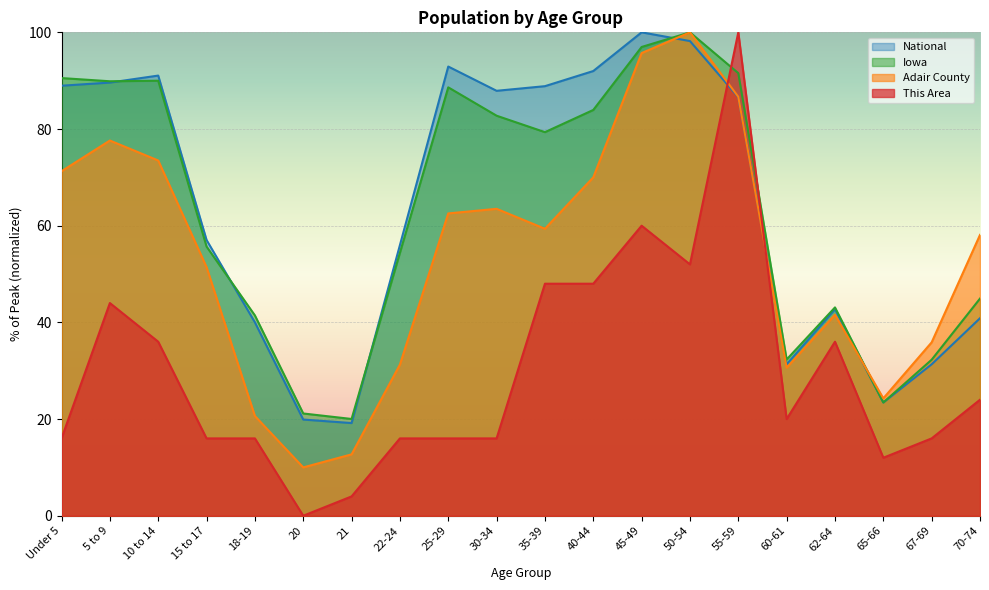

In National, how many points are higher than both neighbors (excluding endpoints)?

4